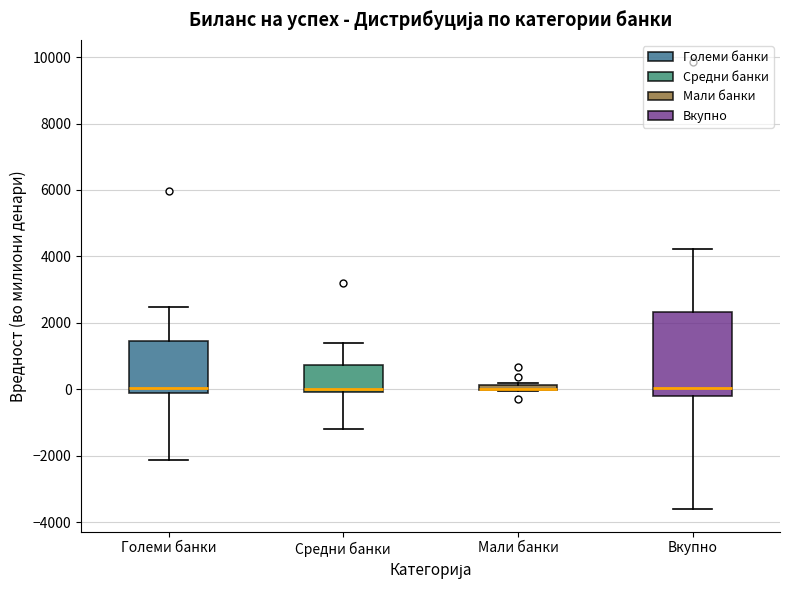

Which box is the tallest, from its lower edge to its upper edge?

Вкупно